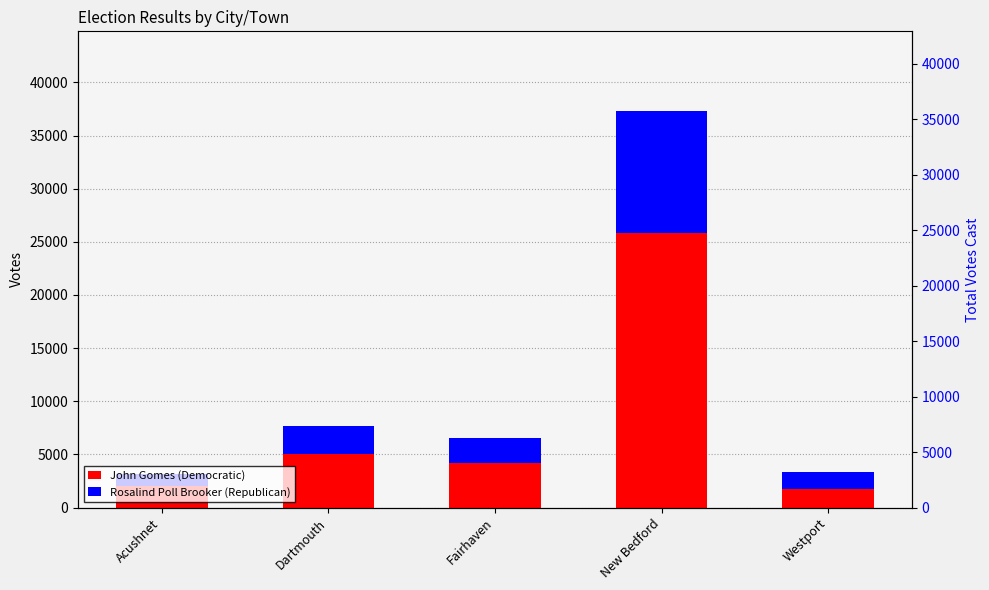

At which label does Rosalind Poll Brooker (Republican) reach its minimum?

Acushnet